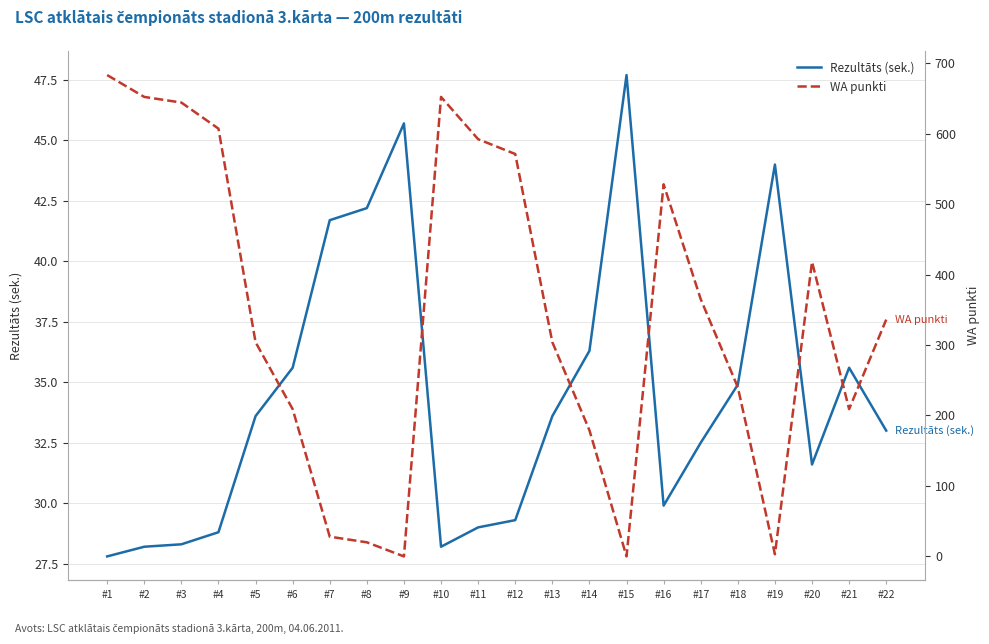

Rank the categories by Rezultāts (sek.) value from lowest to highest.

#1, #2, #10, #3, #4, #11, #12, #16, #20, #17, #22, #5, #13, #18, #6, #21, #14, #7, #8, #19, #9, #15